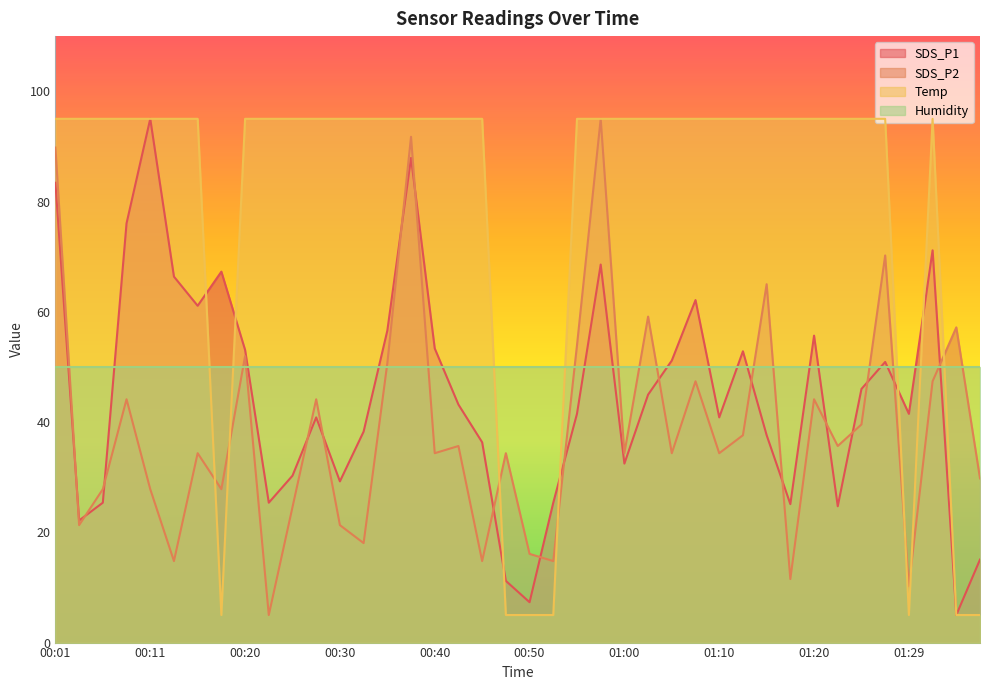

How many intersections are there between Temp and Humidity?

7